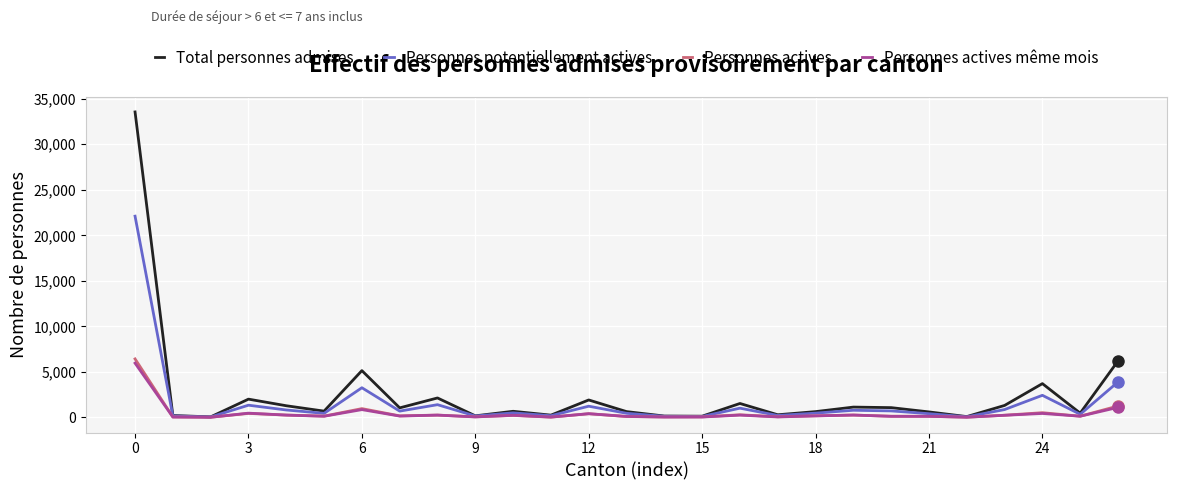

How many lines are shown in the chart?

4